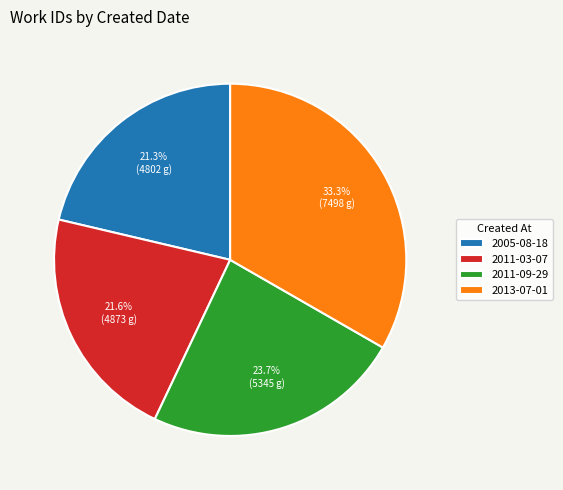

The 2011-09-29 slice represents 13% of the pie. True or false?

False